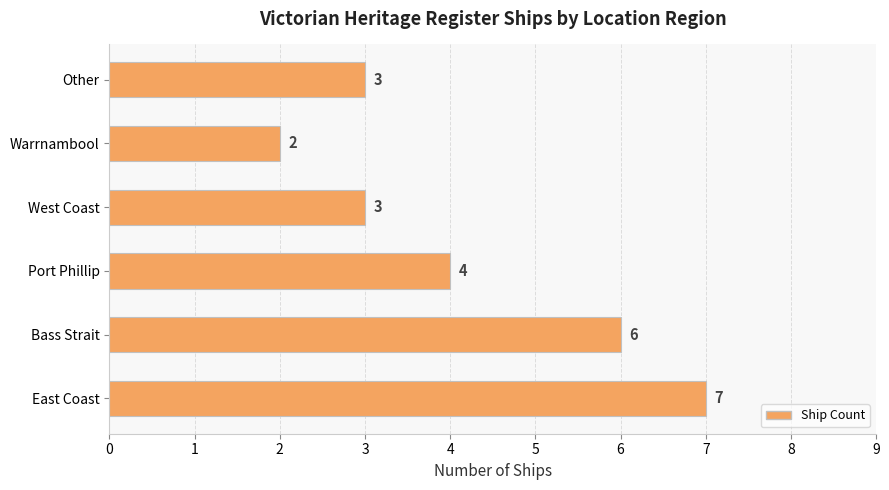

Reading bottom to top, extract all data points from this chart.

7	6	4	3	2	3